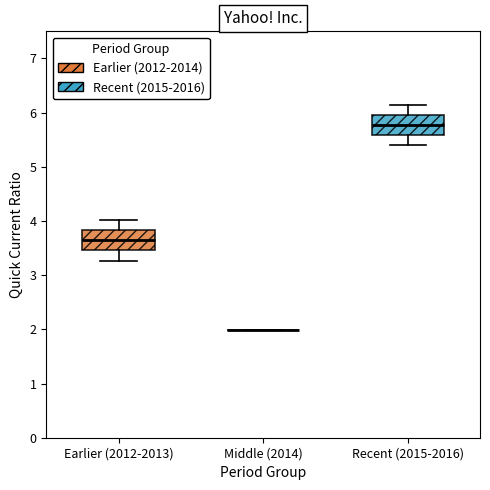

Where does the upper whisker of the box for Recent (2015-2016) end on the y-axis? The values are not printed on the chart, so give them approximately, as read against the axis.

6.1